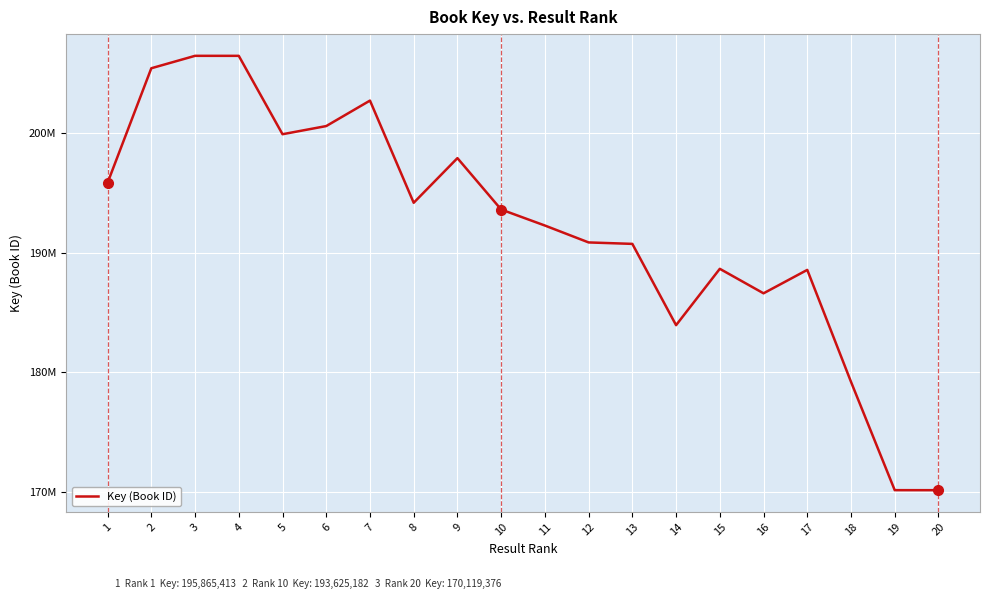

Is this an area chart (filled region under the line)?

No